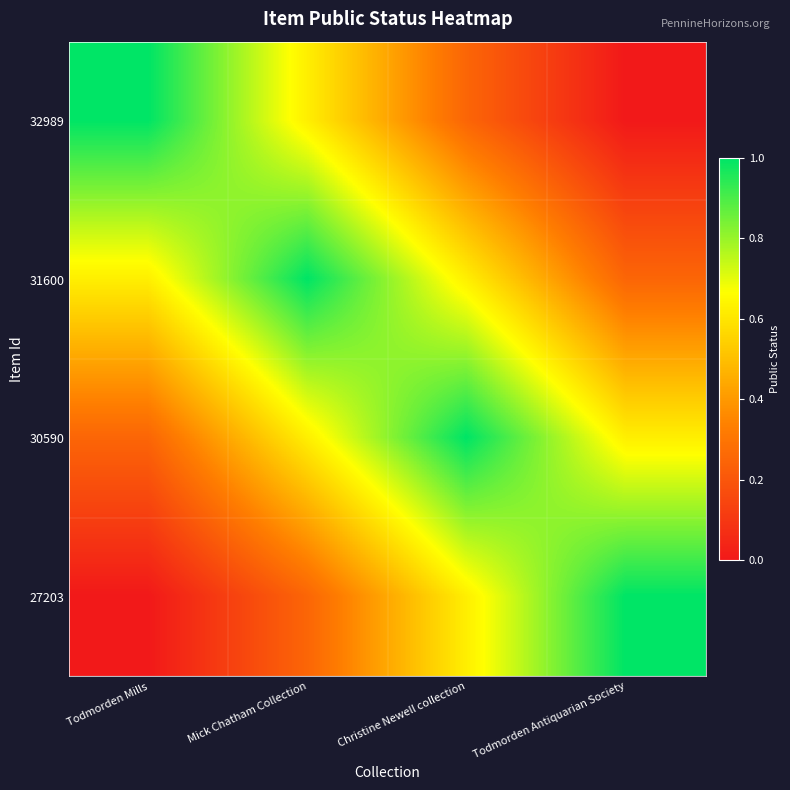

Which has a higher value, Todmorden Mills or Christine Newell collection?

Todmorden Mills